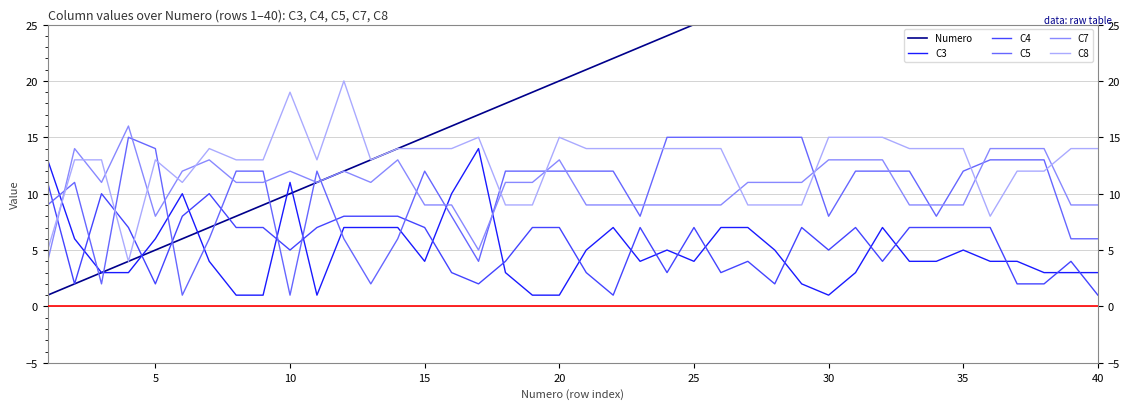

True or false: C3 and C4 cross at least once.

True